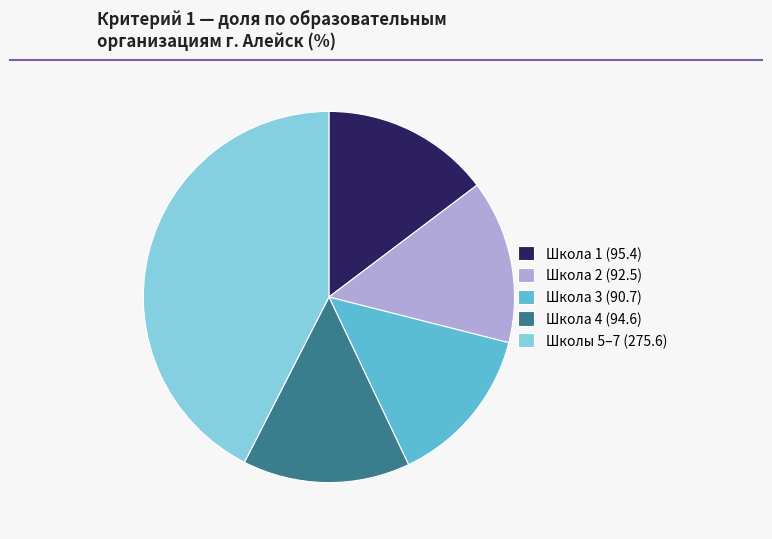

Is there a majority slice in this chart?

No